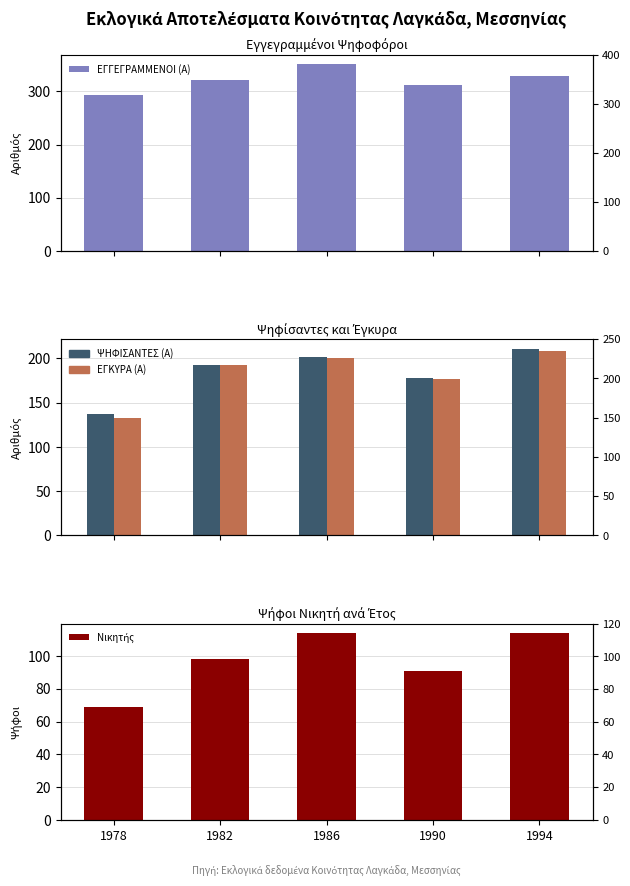

What is the total value across all series at 1994?

862